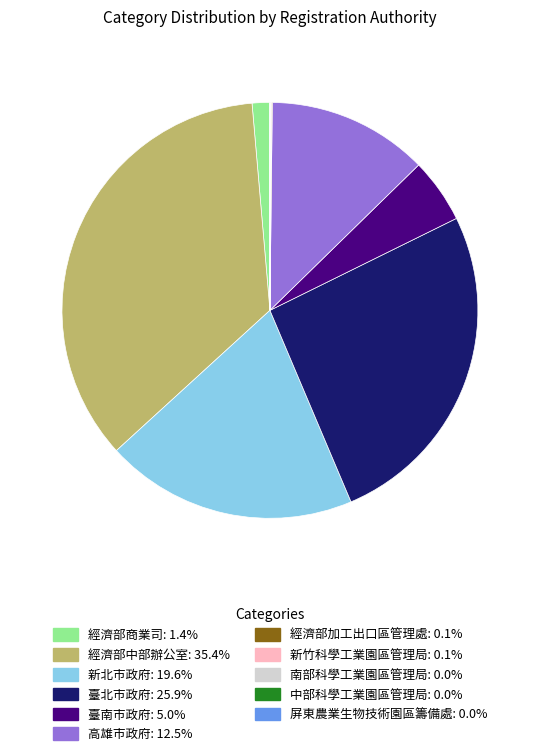

Which has a higher value, 經濟部中部辦公室 or 臺北市政府?

經濟部中部辦公室